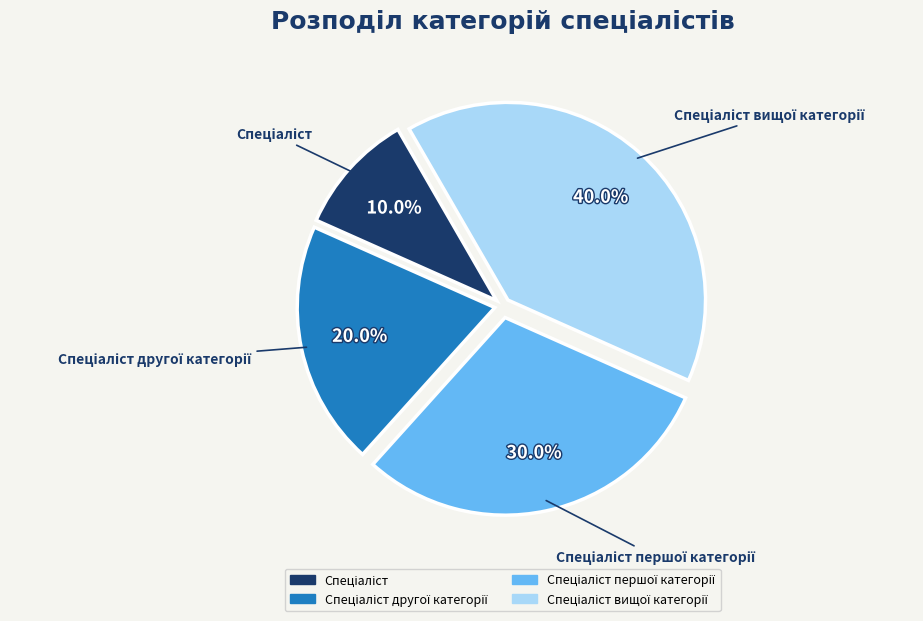

Is there any slice that represents more than half of the pie?

No